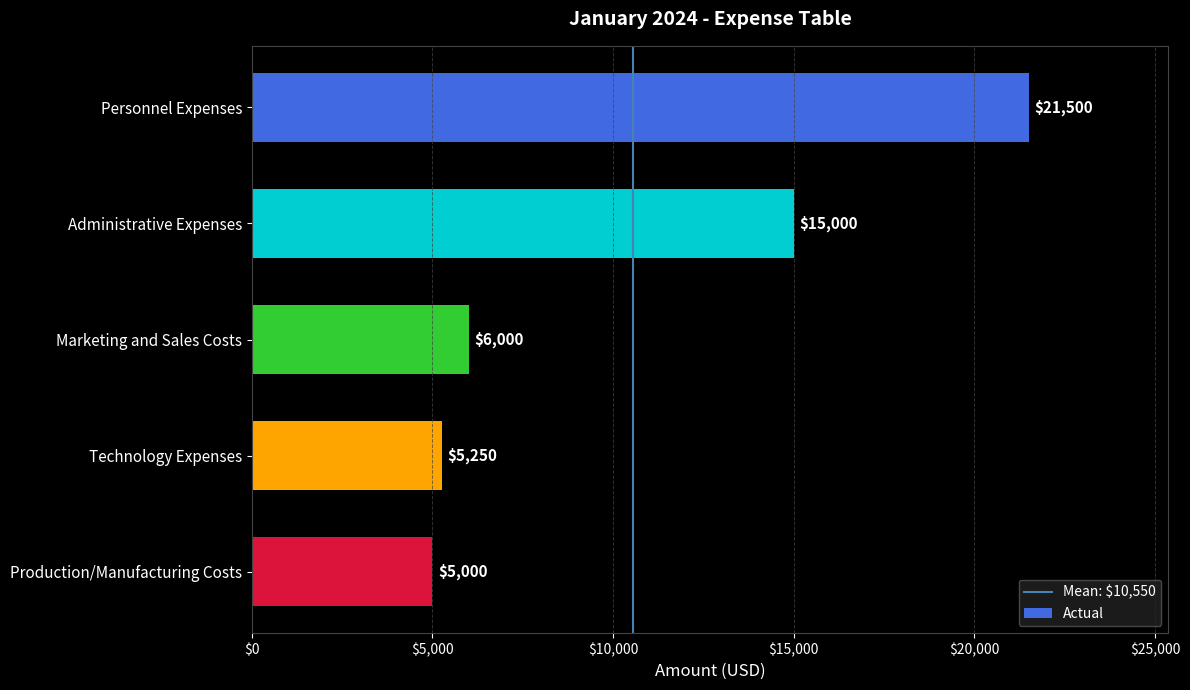

Is it true that the value at Personnel Expenses is 21500?

True